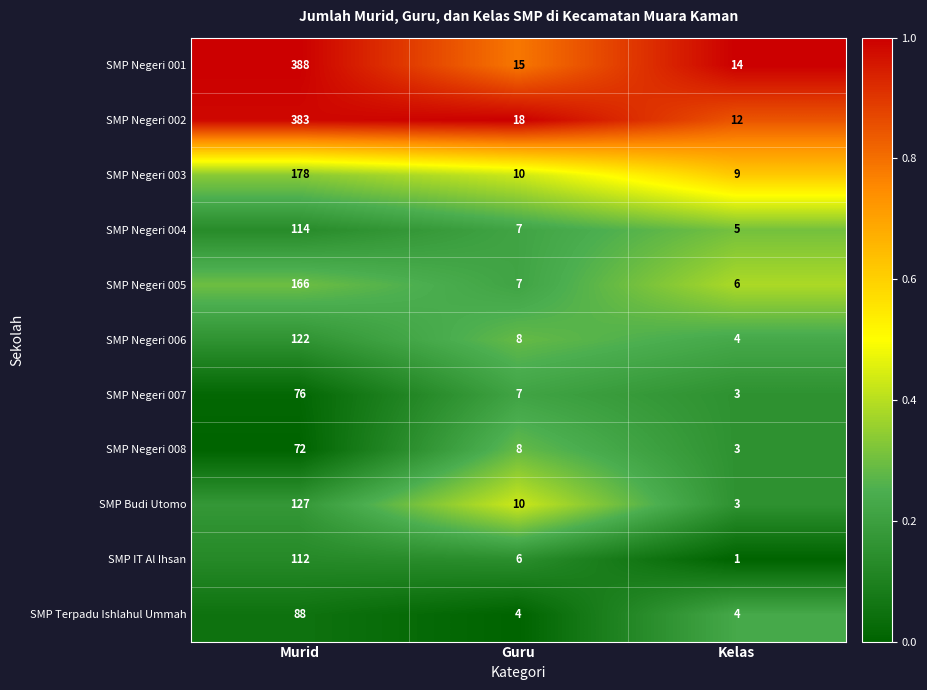

At which category is the sum across all series the highest?

Murid